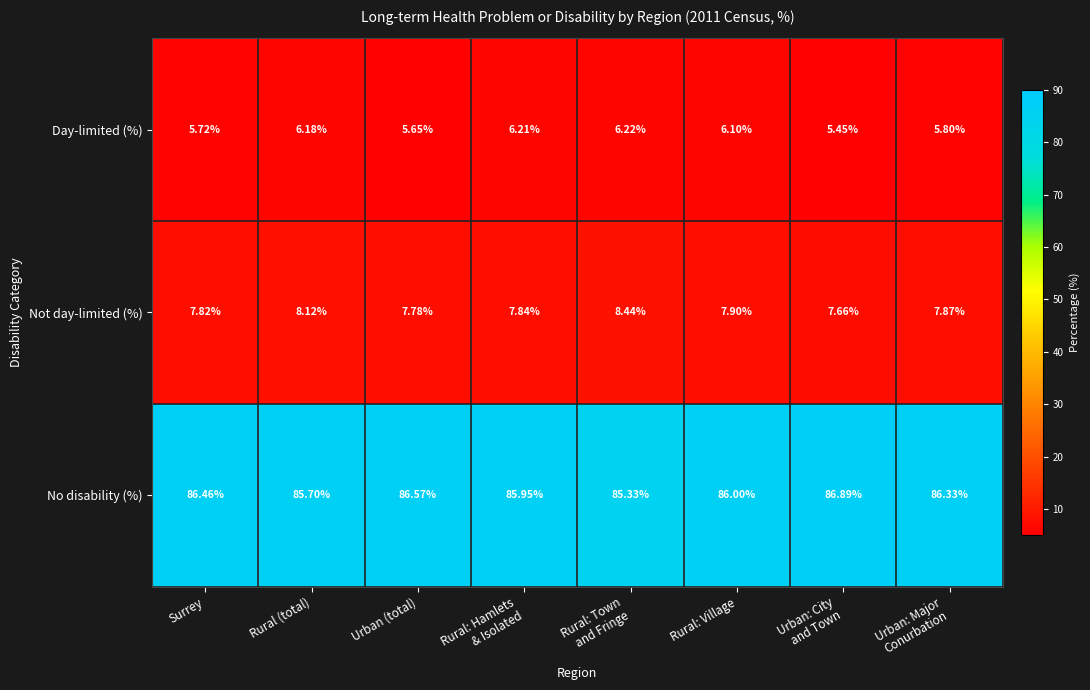

At how many categories does at least one series exceed 42?

8